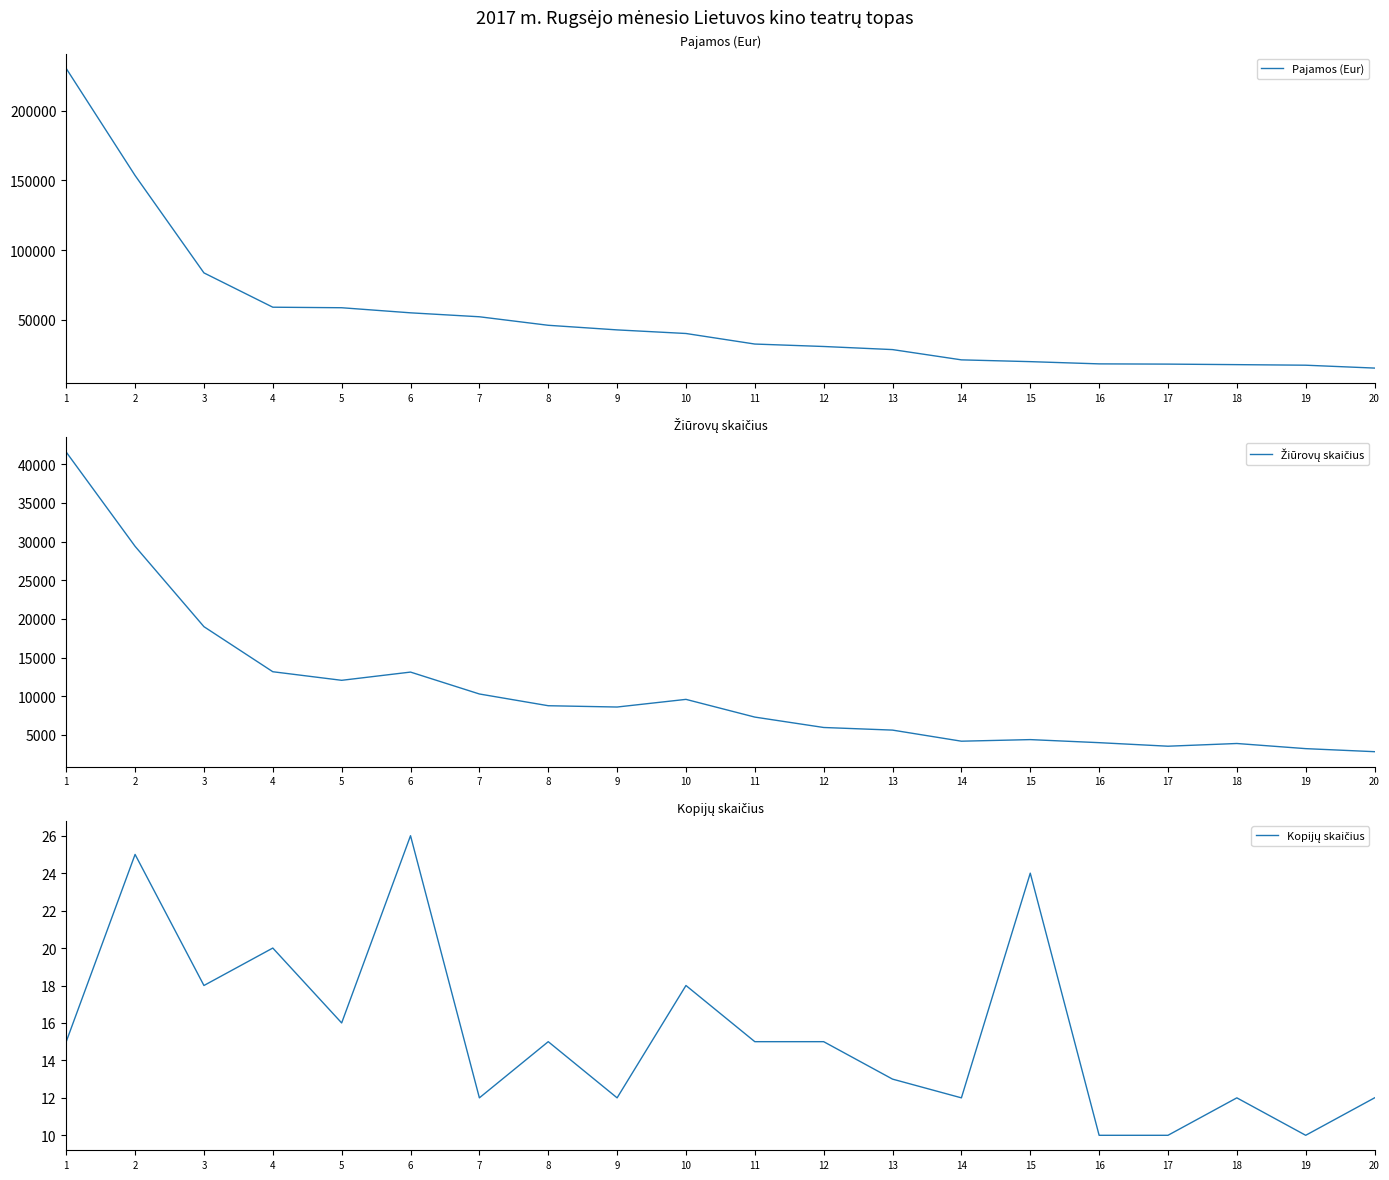

How many lines are shown in the chart?

3